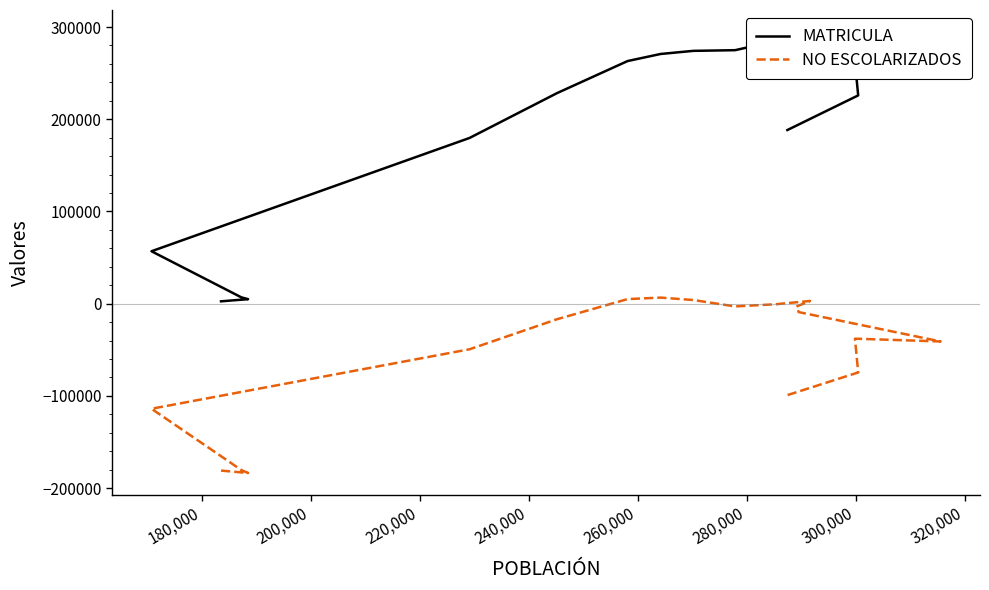

Which series has the widest spread of values?

MATRICULA